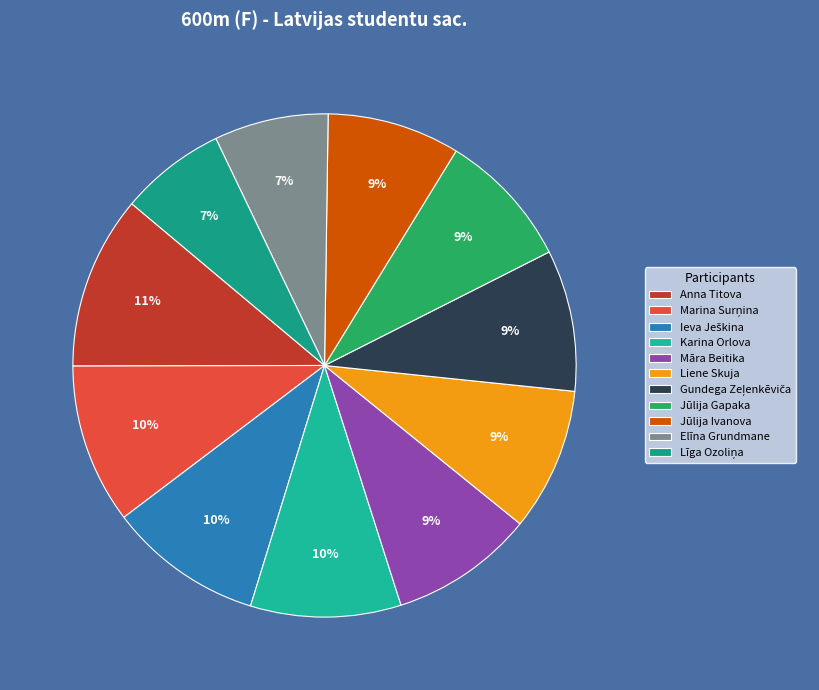

Count the number of slices in the pie.

11